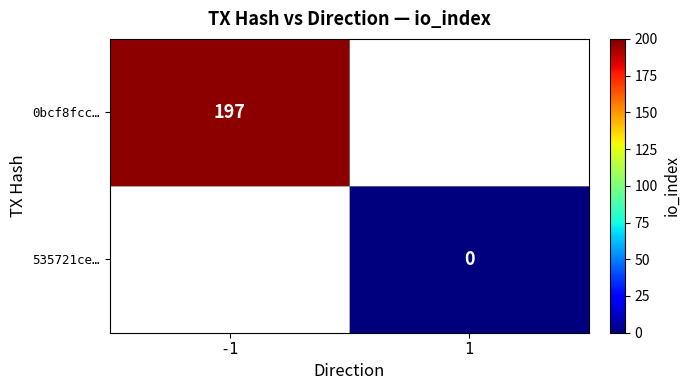

True or false: 0bcf8fcc… has a value of 127 at -1.

False